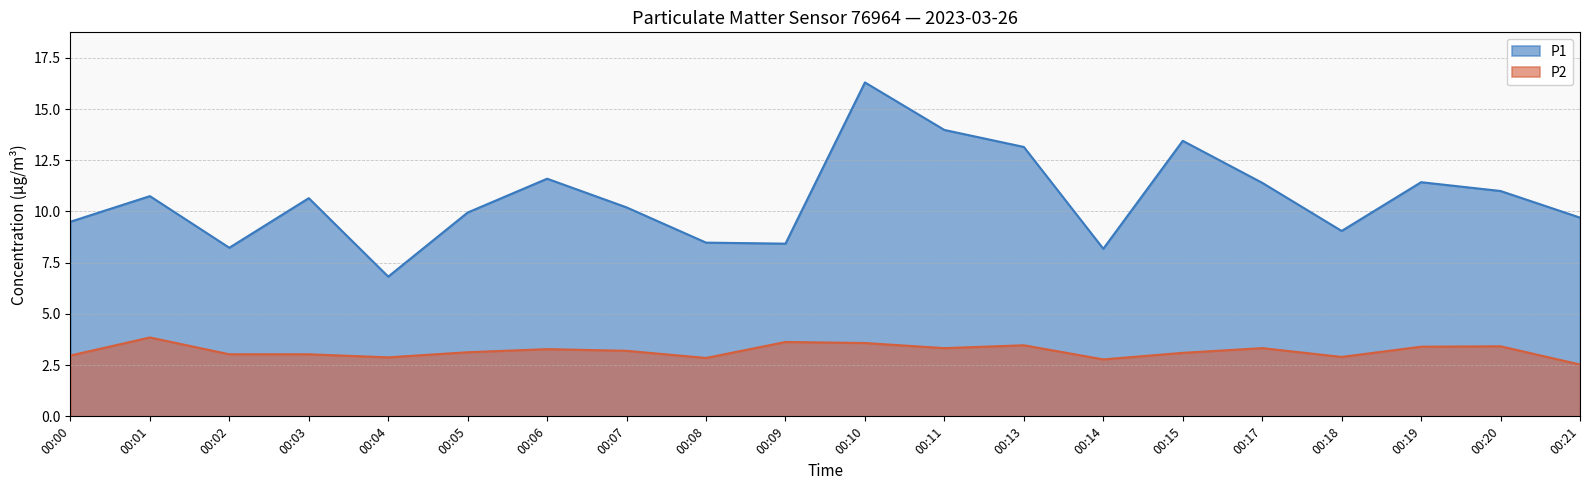

The P1 series shows 4.2 at 00:03. True or false?

False